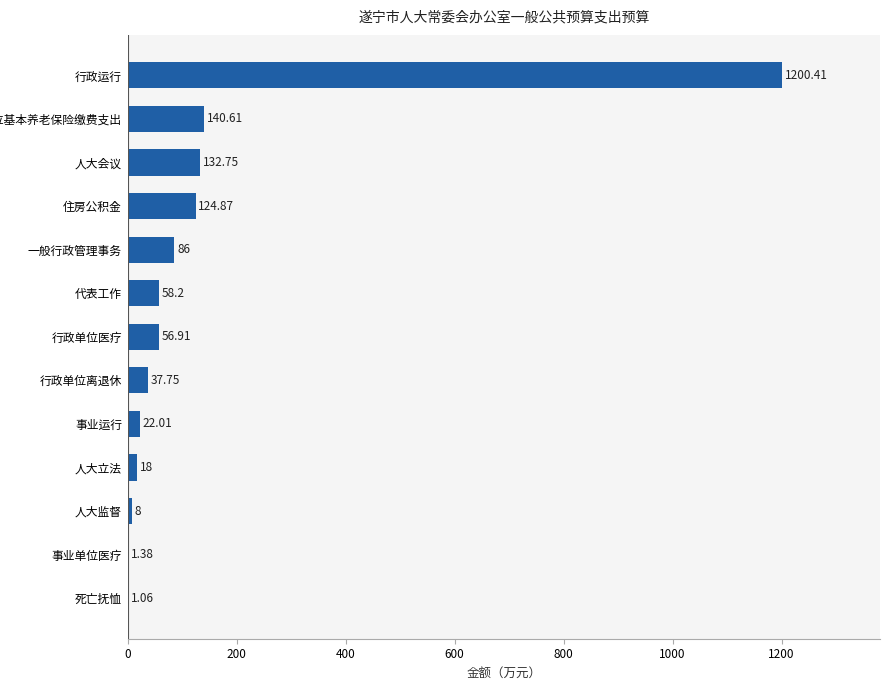

What is the sum of all values?

1888.0